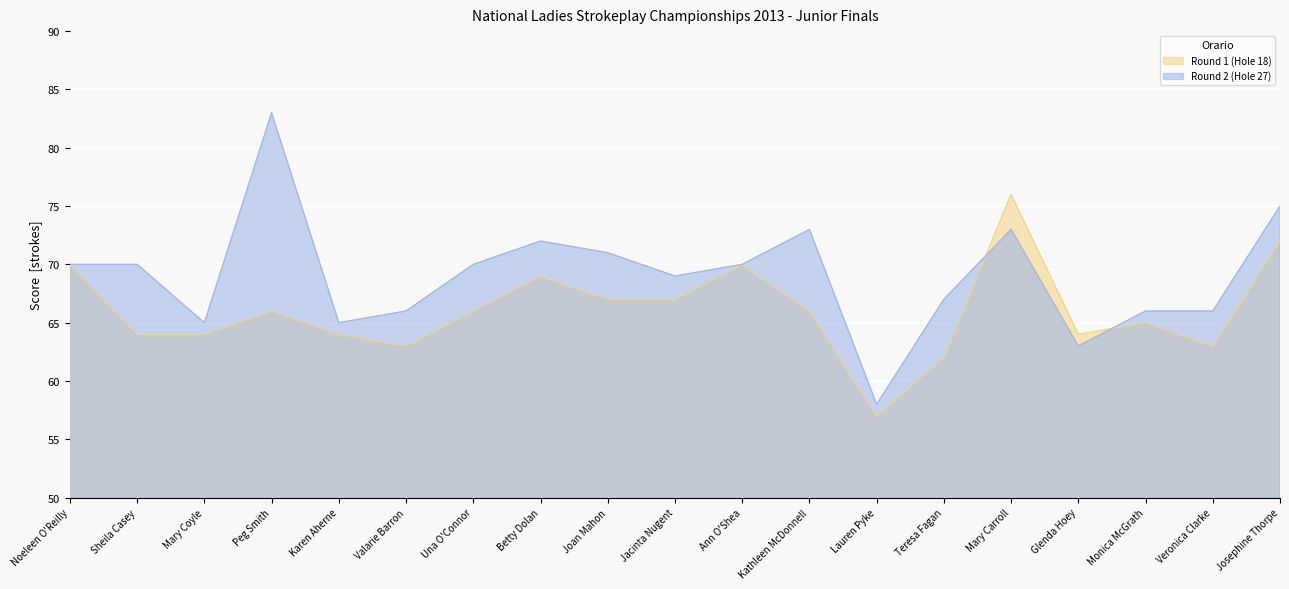

Between Mary Coyle and Joan Mahon, which series saw the biggest shift?

Round 2 (Hole 27)